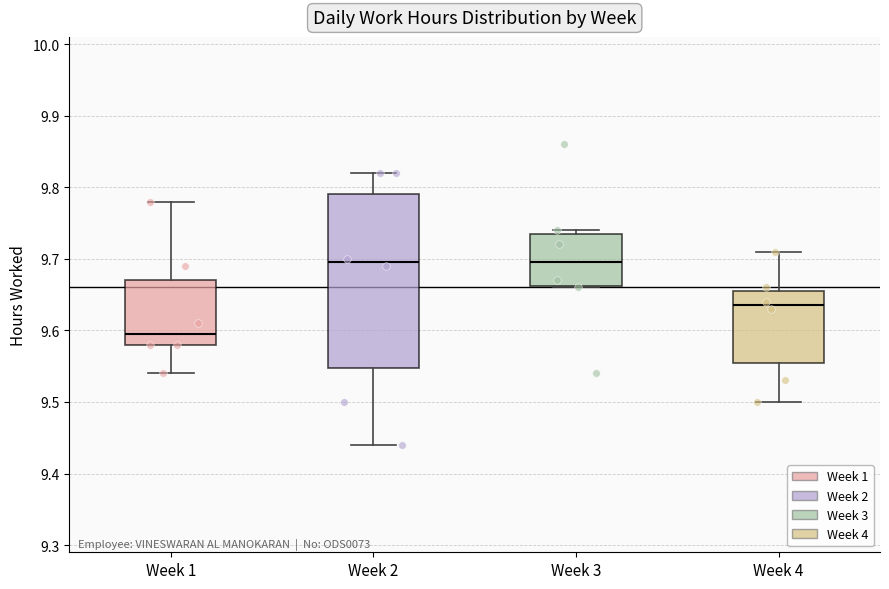

Reading left to right, transcribe this box plot: for each box, give where its median line is, the range the box spans, and where its two whiskers end, as read against the y-axis. The values are not printed on the chart, so give them approximately, as read against the axis.

Week 1: median 9.60, box 9.58 to 9.67, whiskers 9.54 to 9.78
Week 2: median 9.70, box 9.55 to 9.79, whiskers 9.44 to 9.82
Week 3: median 9.70, box 9.66 to 9.74, whiskers 9.66 to 9.74 (just above the box's upper edge)
Week 4: median 9.64, box 9.56 to 9.66, whiskers 9.50 to 9.71